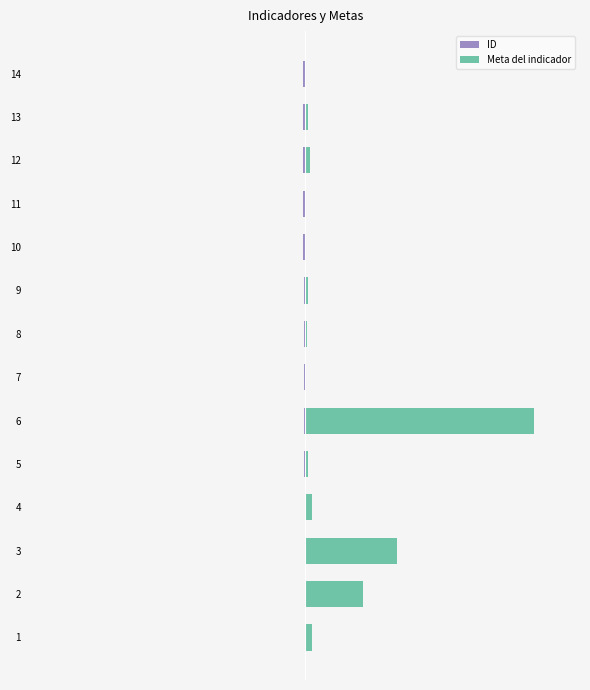

How many bars are there in total?

28